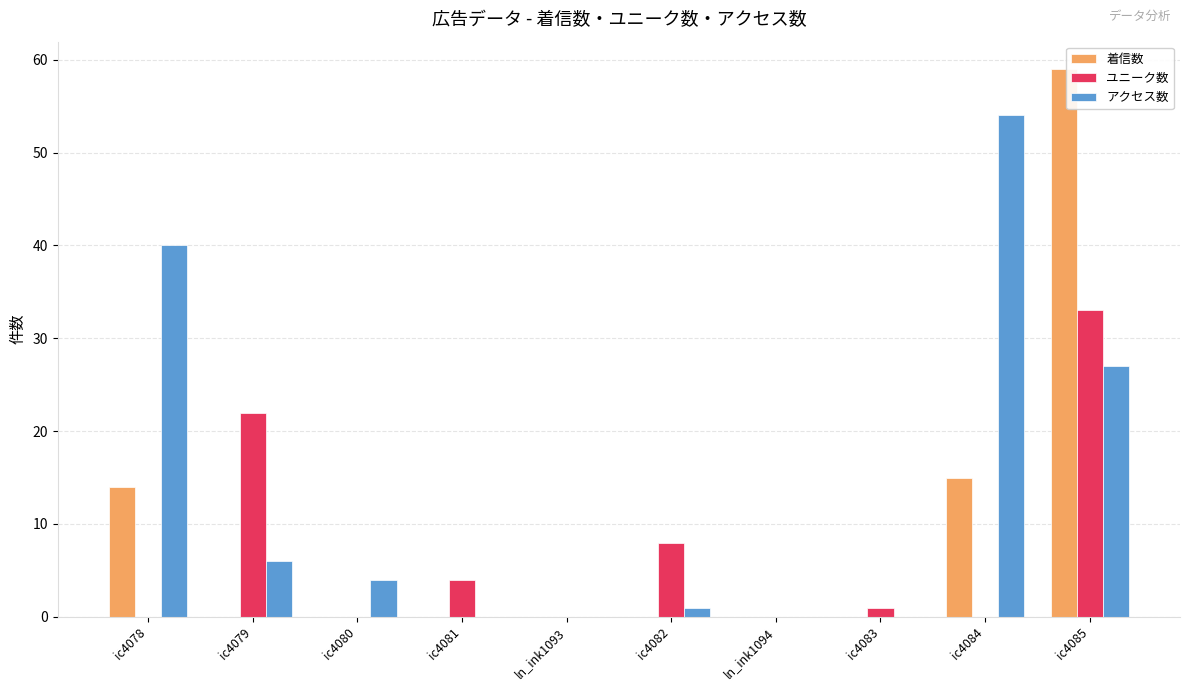

What are all the series names shown in the legend?

着信数, ユニーク数, アクセス数